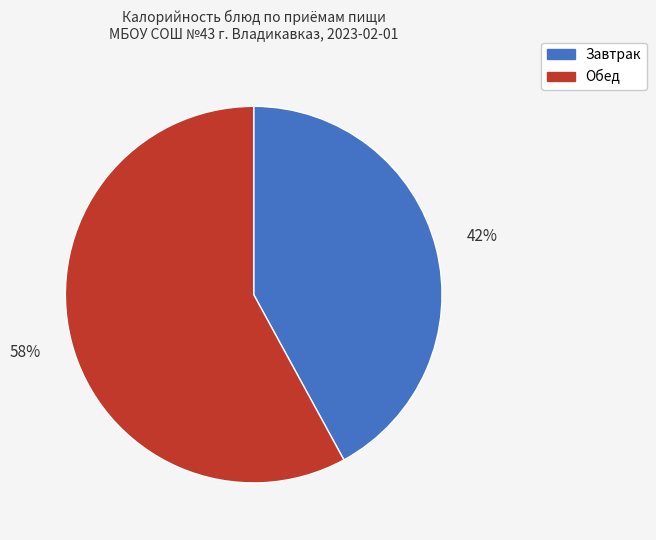

To the nearest percent, what is the average slice percentage?

50%